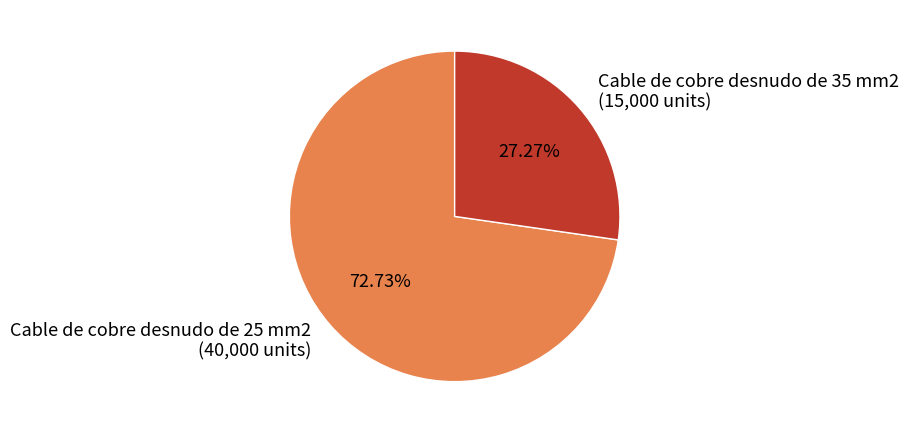

Is there any slice that represents more than half of the pie?

Yes